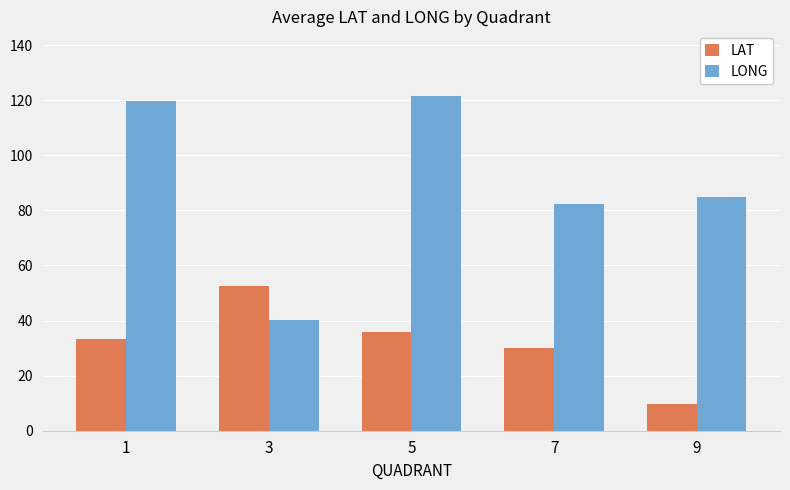

Which series has the largest total across all categories?

LONG